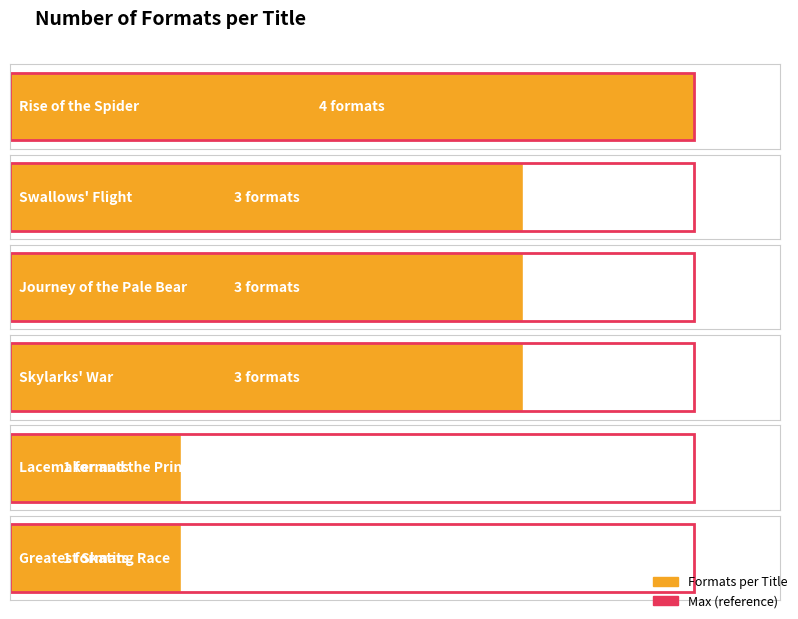

What is the difference between the second highest and second lowest values?

2